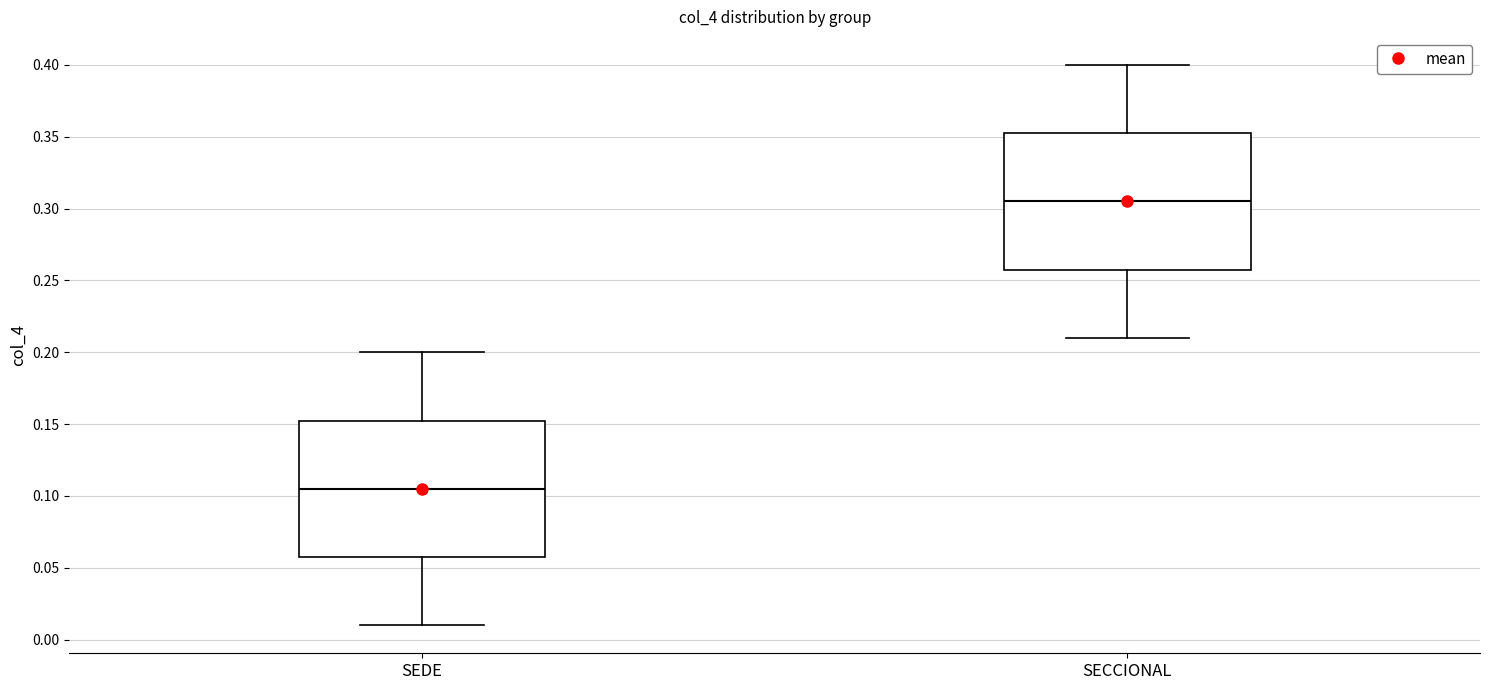

Which box has the lowest median line?

SEDE